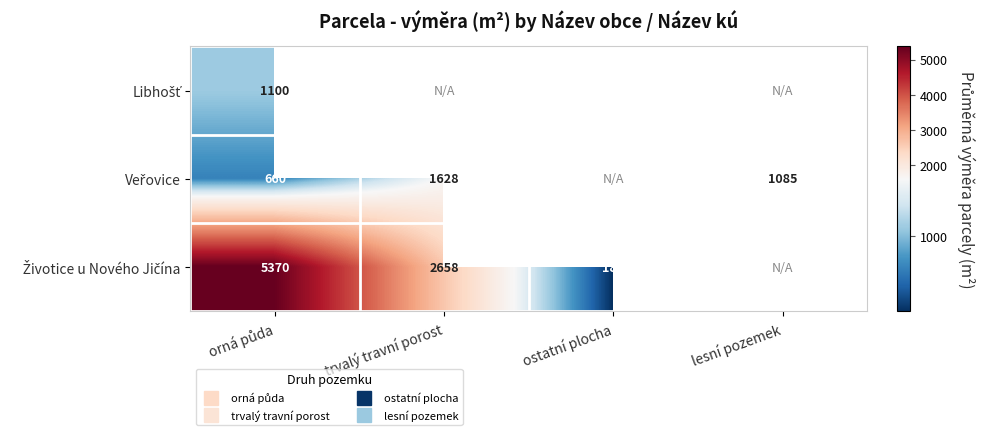

At which label does Životice u Nového Jičína first exceed 2657?

orná půda